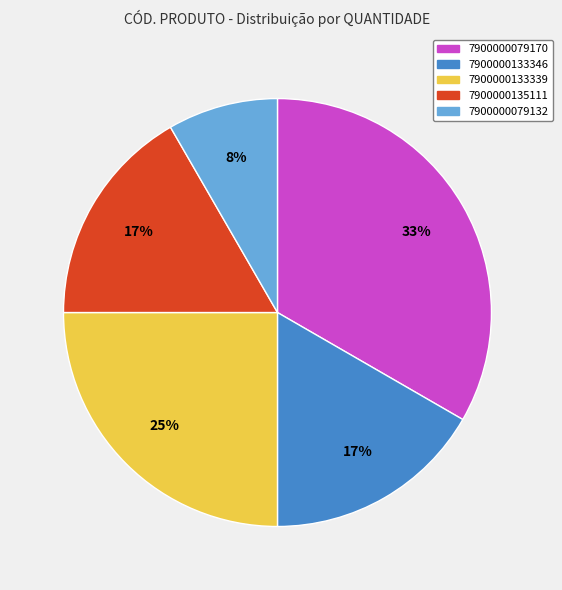

Is the sum of 7900000079132 and 7900000133339 greater than half?

No